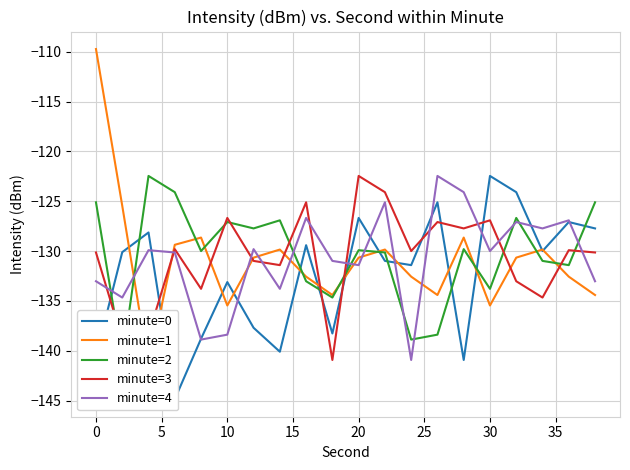

At how many categories does at least one series exceed -121?

1